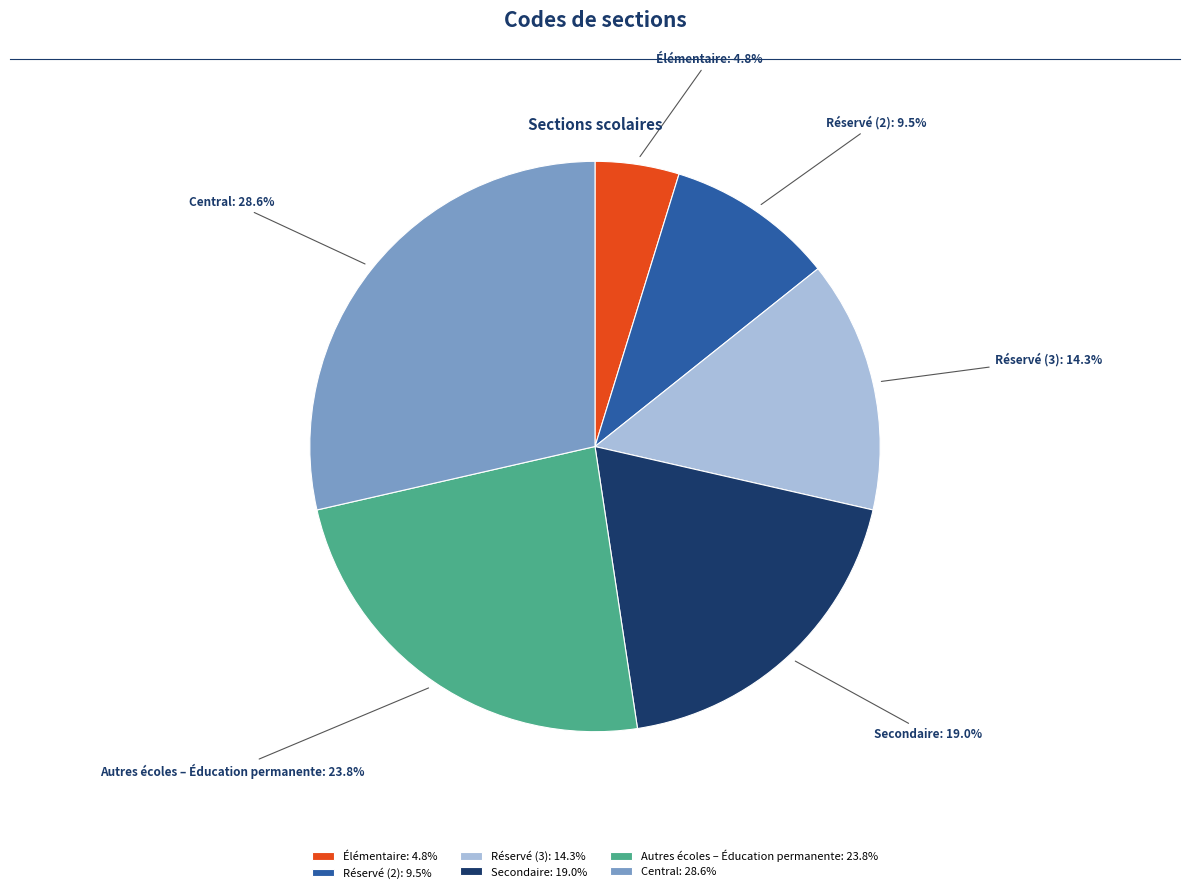

Does Élémentaire represent more than half of the total?

No